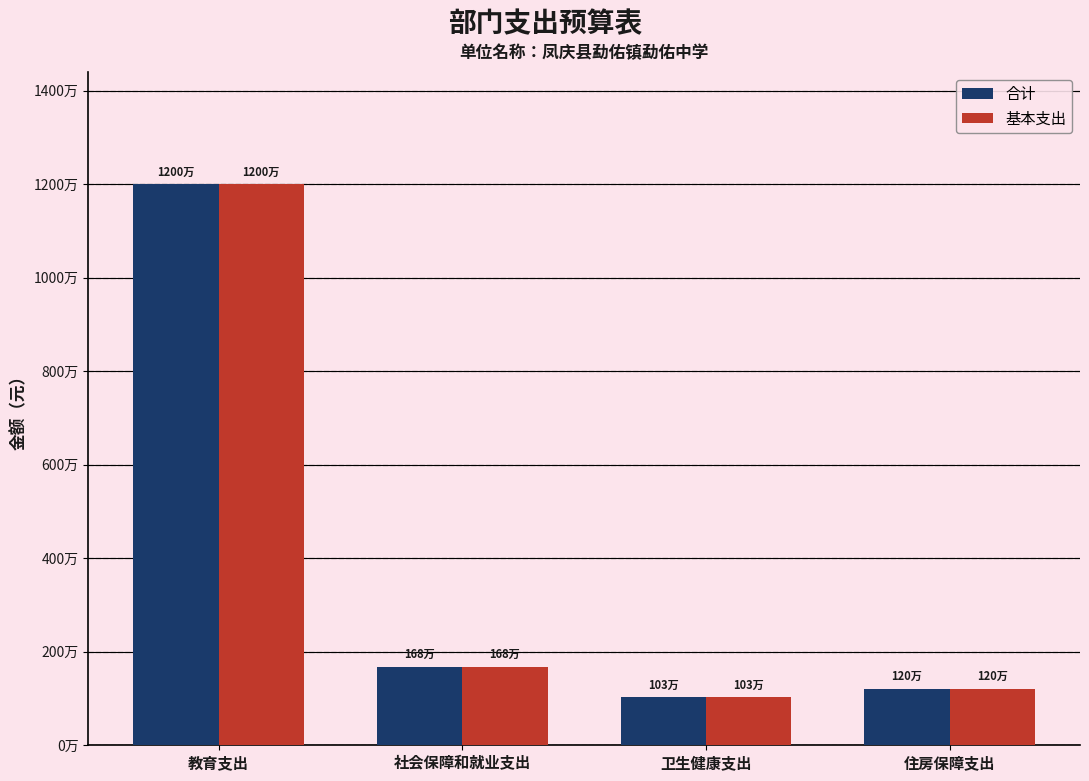

What is the label of the 4th bar from the right?

教育支出